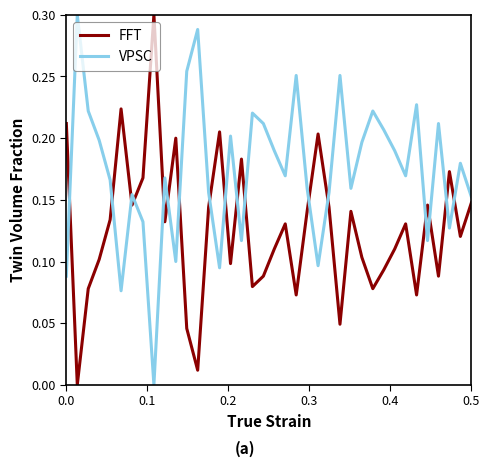

True or false: FFT has more than 2 interior local peaks.

True